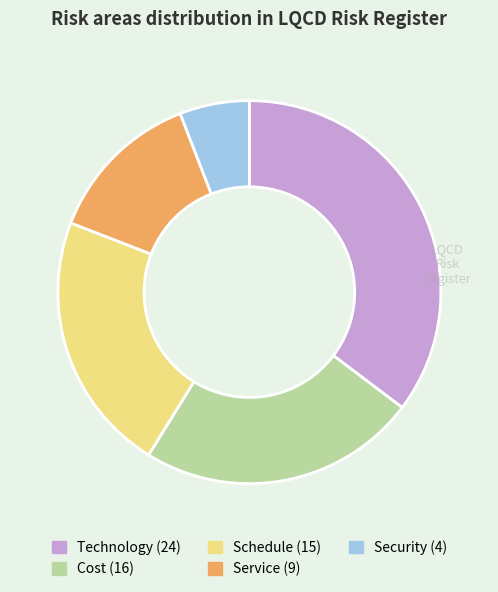

True or false: Security accounts for 6% of the total.

True